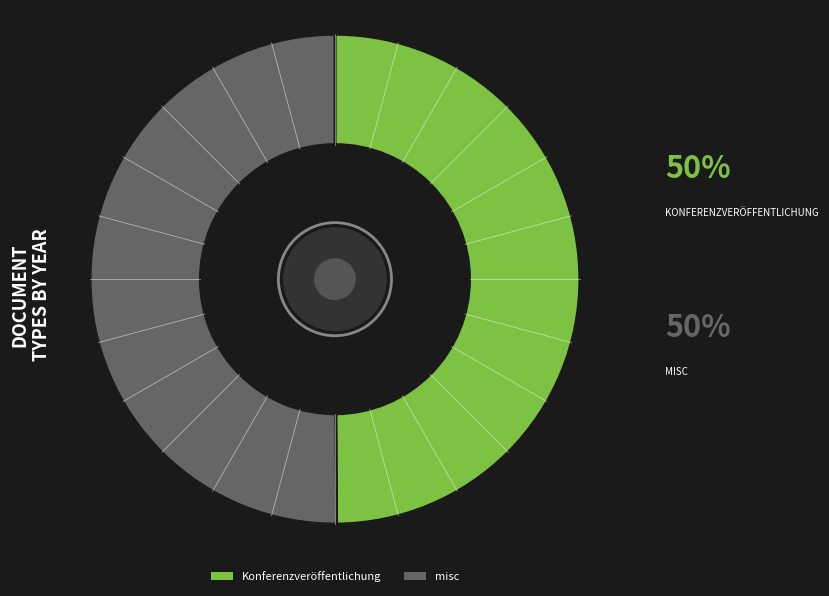

What is the ratio of the value at Konferenzveröffentlichung to the value at misc?

1.0